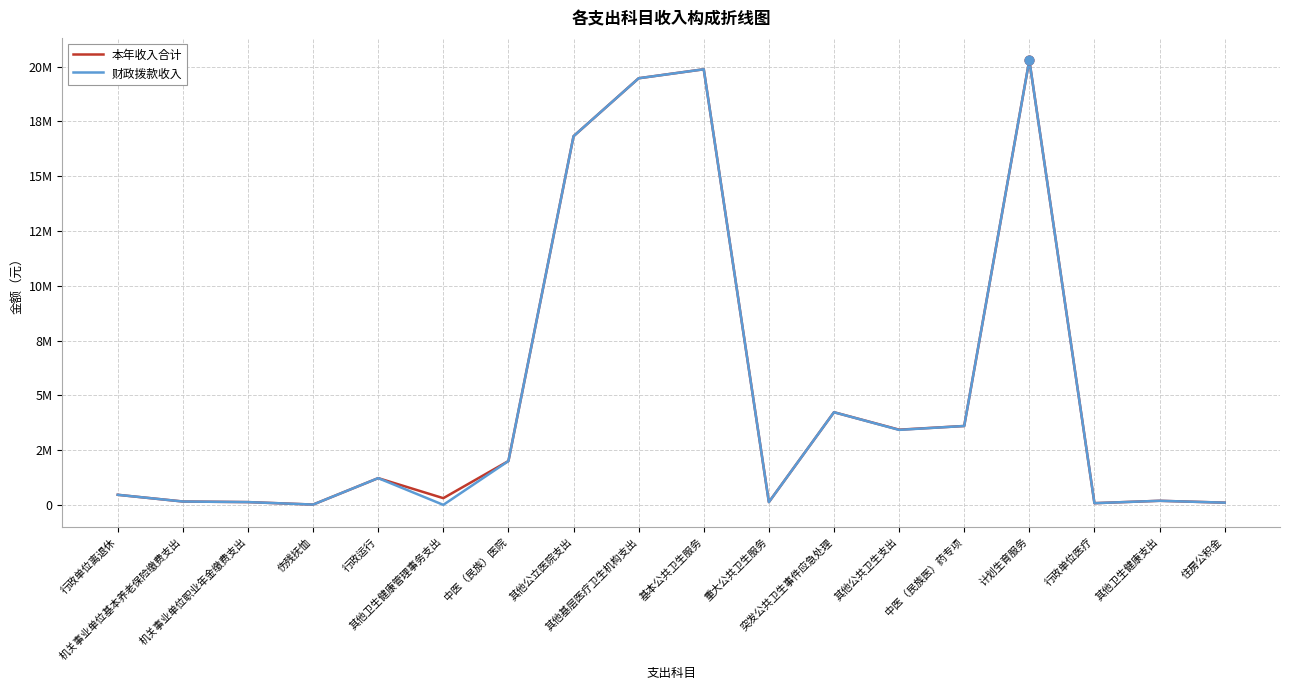

What are all the series names shown in the legend?

本年收入合计, 财政拨款收入